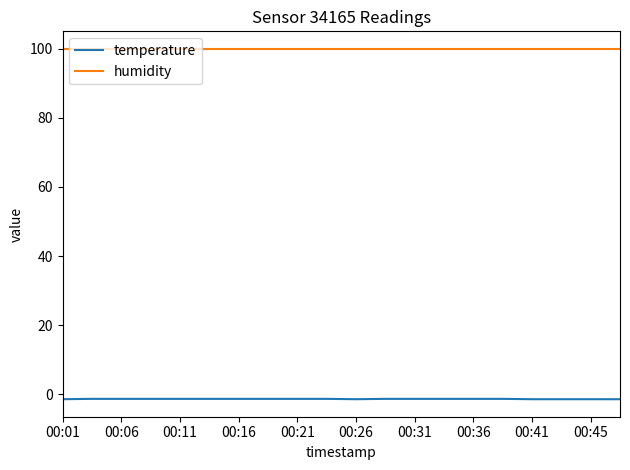

What is the minimum value for temperature?

-1.4